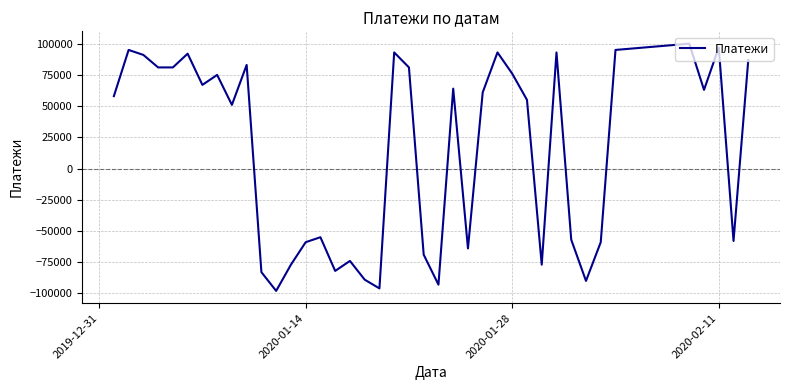

Reading left to right, extract all data points from this chart.

58000	95000	91000	81000	81000	92000	67000	75000	51000	83000	-83000	-98000	-77000	-59000	-55000	-82000	-74000	-89000	-96000	93000	81000	-69000	-93000	64000	-64000	61000	93000	76000	55000	-77000	93000	-57000	-90000	-59000	95000	100000	63000	97000	-58000	87000